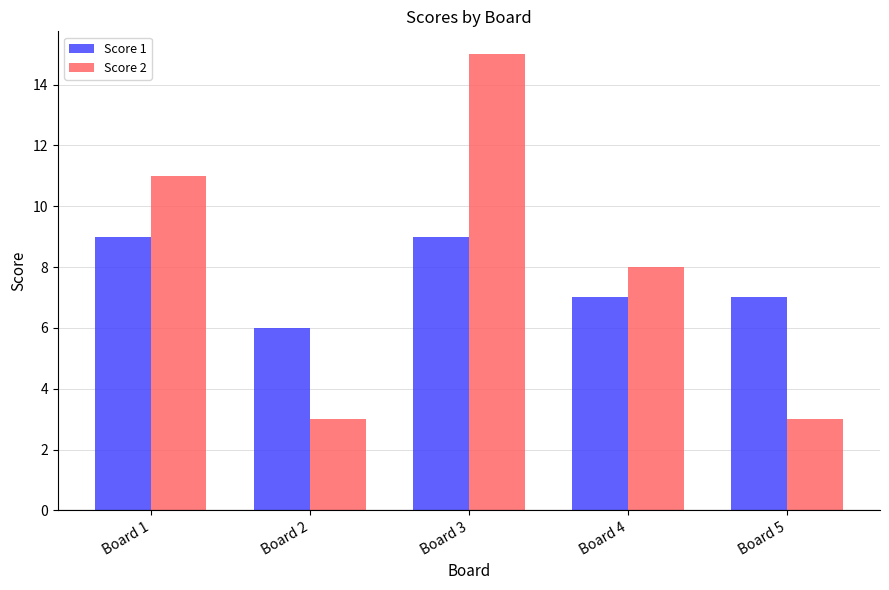

How many Score 2 values are between 3 and 11?

4